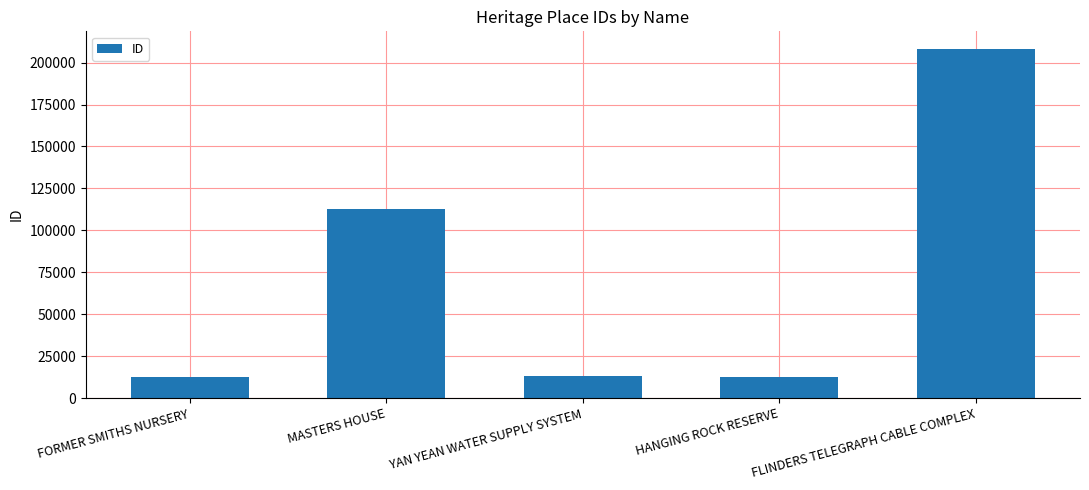

True or false: the data shows 13088 at YAN YEAN WATER SUPPLY SYSTEM.

True